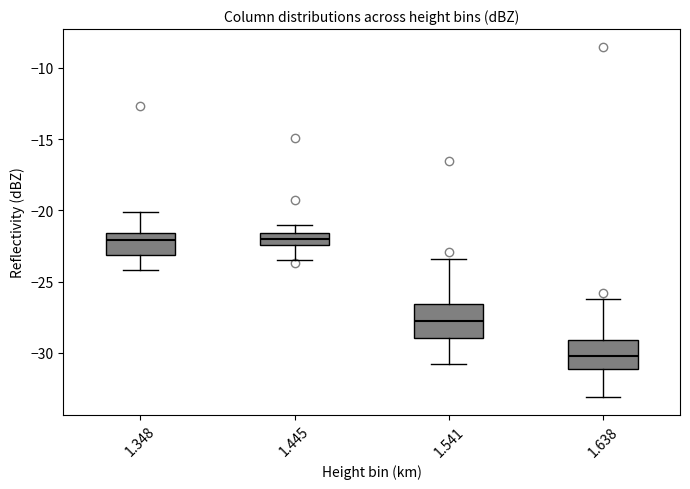

Where is the lower edge of the box at x = 1.638 on the y-axis? The values are not printed on the chart, so give them approximately, as read against the axis.

-31.0